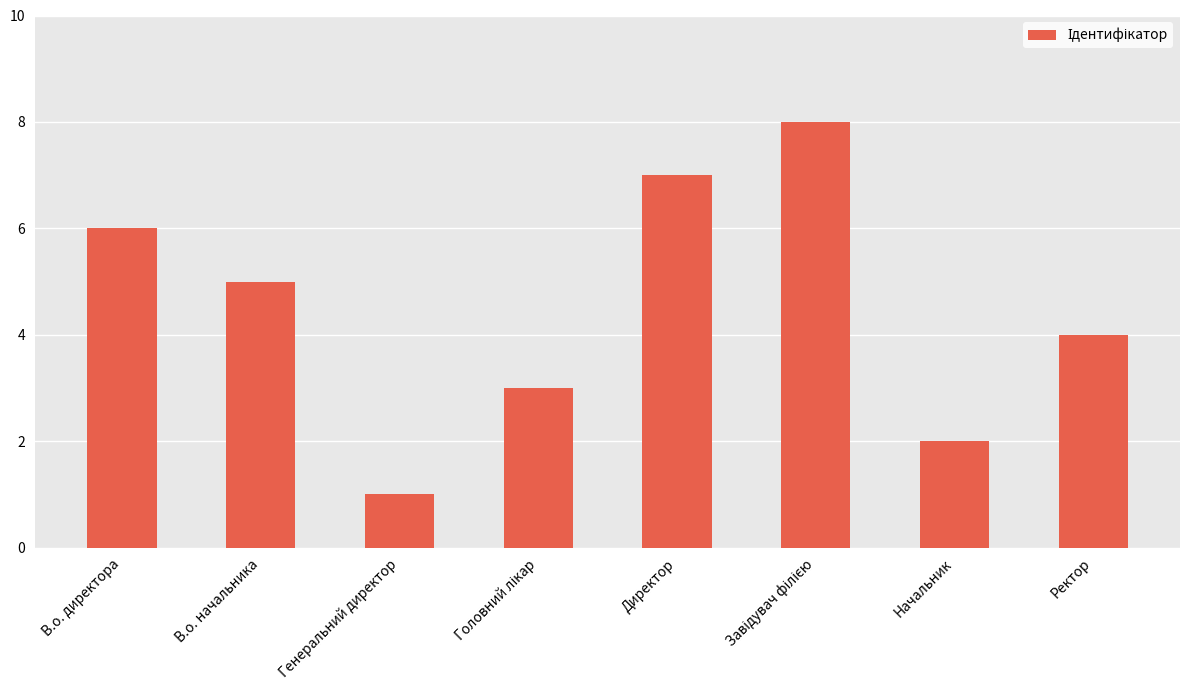

Count the number of categories in the chart.

8